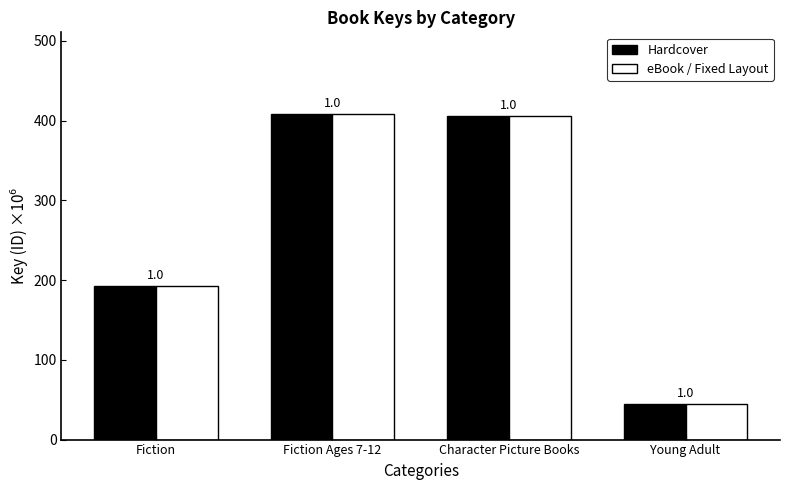

True or false: Hardcover has a value of 406.3 at Character Picture Books.

True